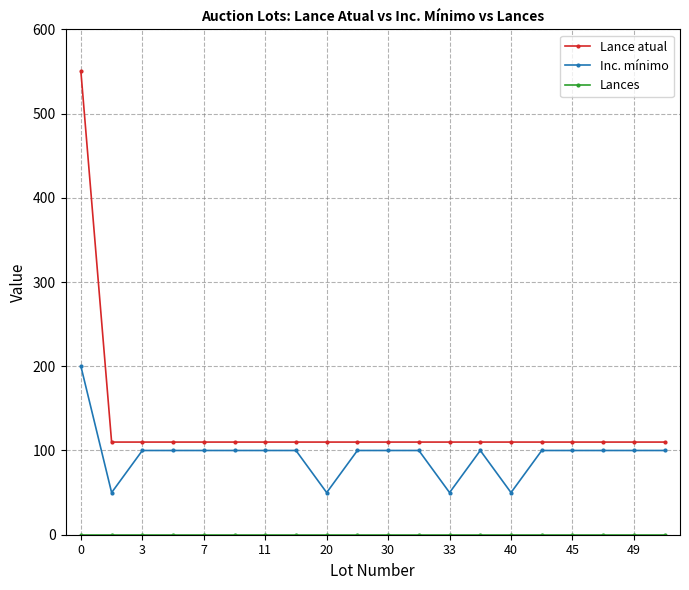

What is the value of the Lance atual point at the 7th from the left?

110